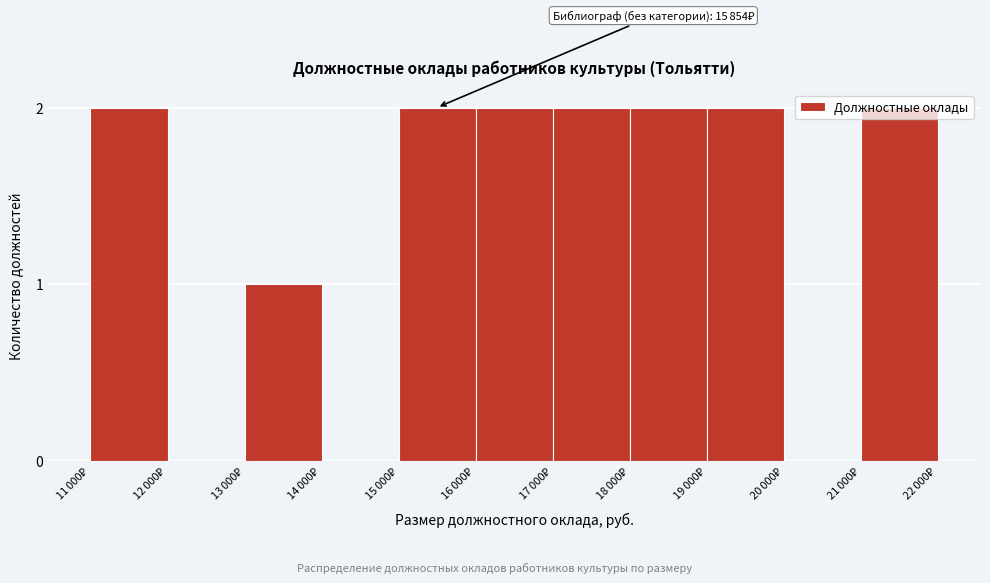

How many categories are shown in the chart?

11